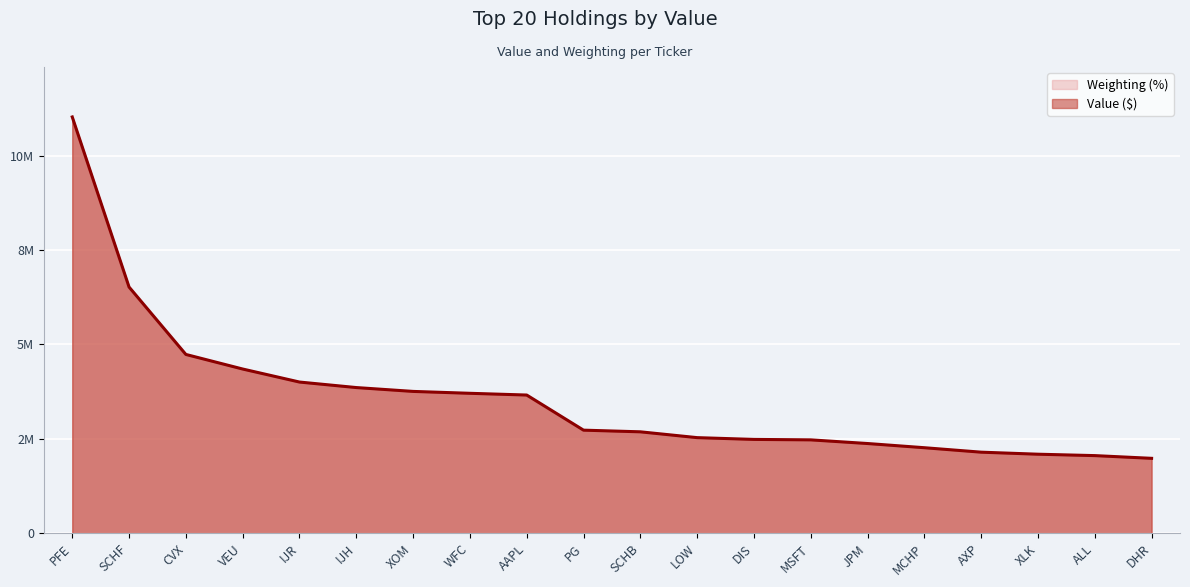

Rank the series by their maximum value, from lowest to highest.

Value (M$), Weighting (%)